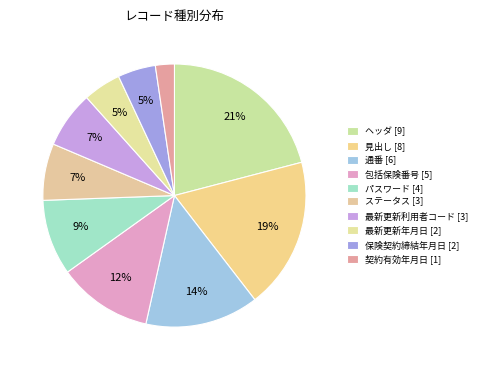

To the nearest percent, what is the difference between the largest and smallest slice percentages?

19%